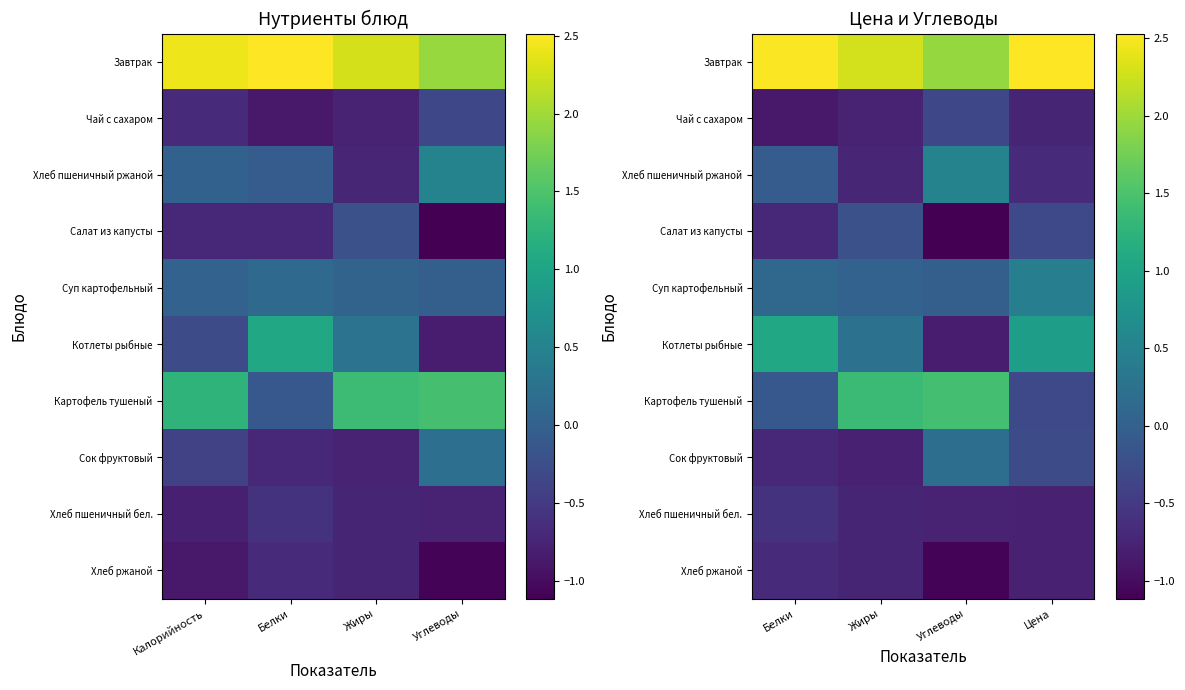

How many categories are shown in the chart?

4